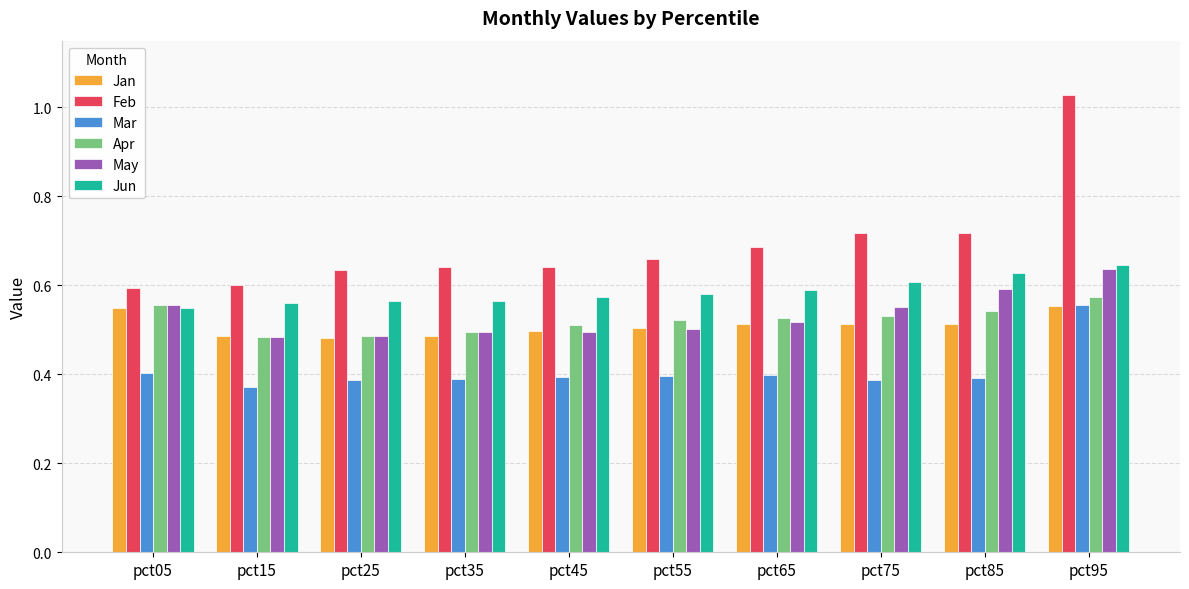

The Feb series shows 0.1 at pct05. True or false?

False